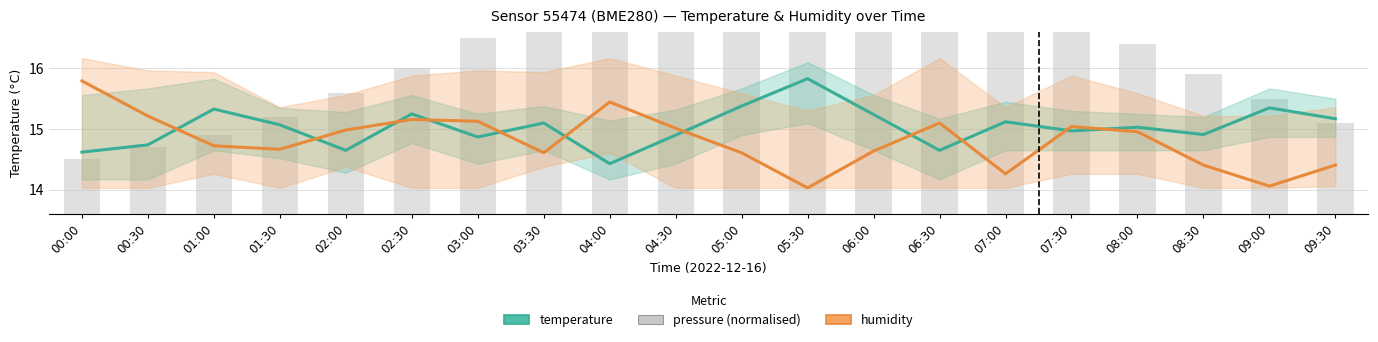

Between 00:30 and 03:30, which series saw the biggest shift?

pressure (normalised)